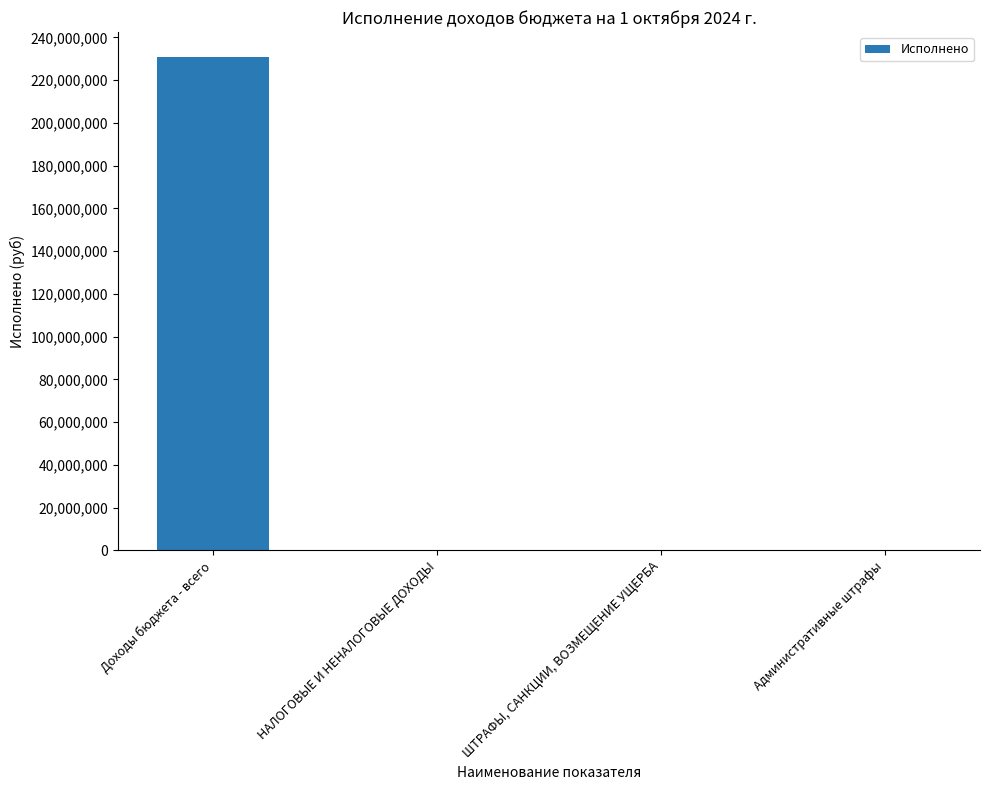

What is the average value?

57817387.8